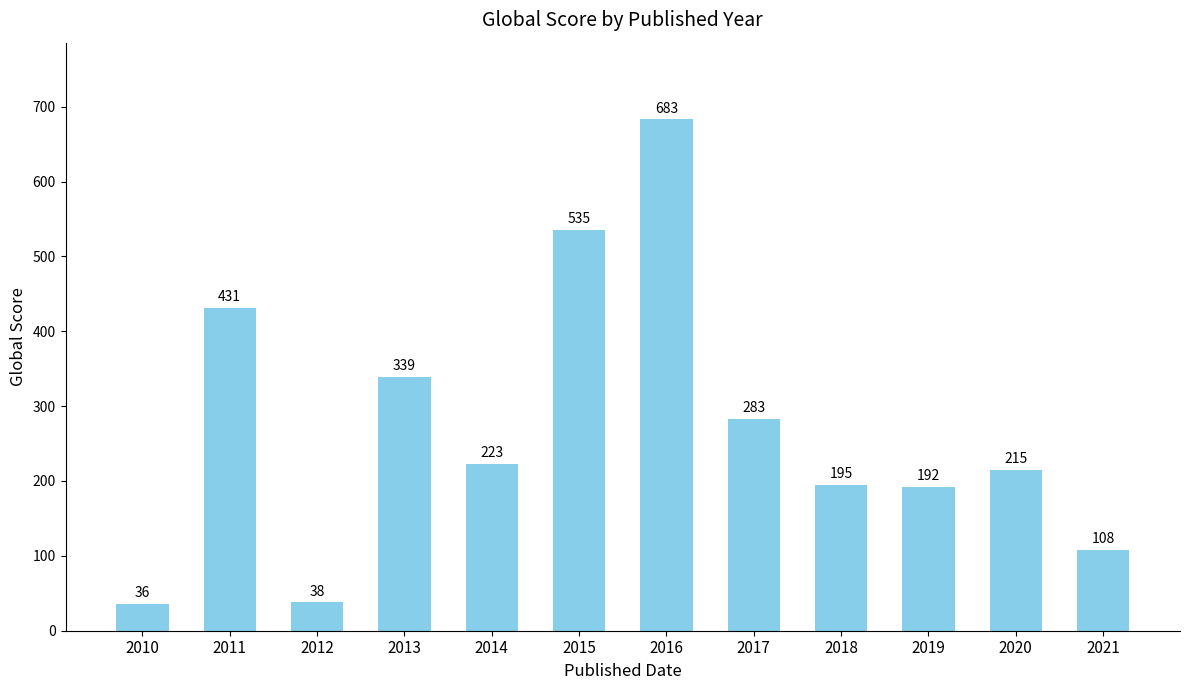

How many bars are there in total?

12